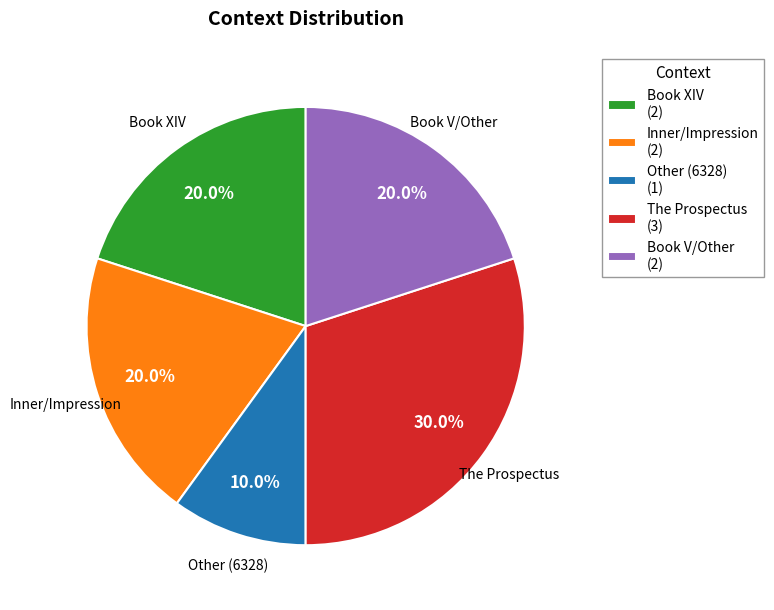

How many segments does this pie chart have?

5